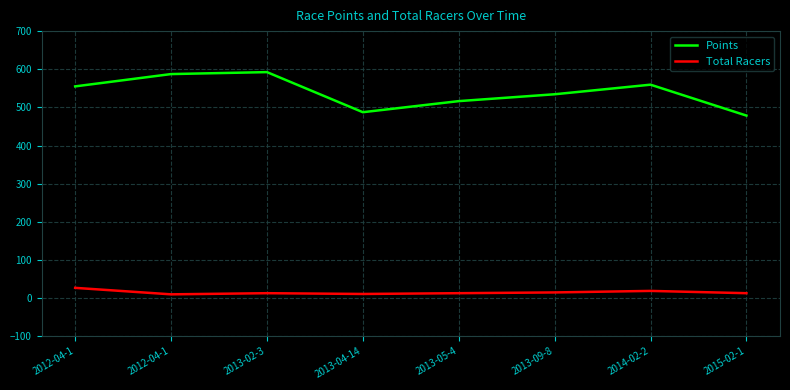

At which category does Points reach its first local valley?

2013-04-14